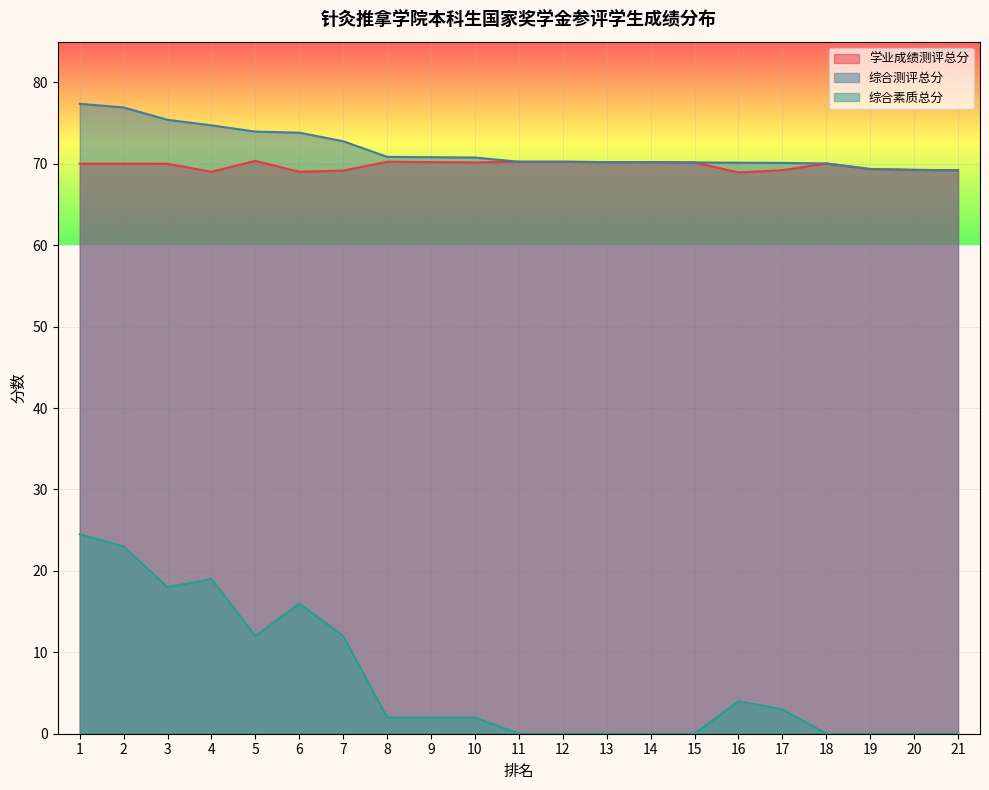

True or false: 综合测评总分 and 综合素质总分 intersect in this chart.

False